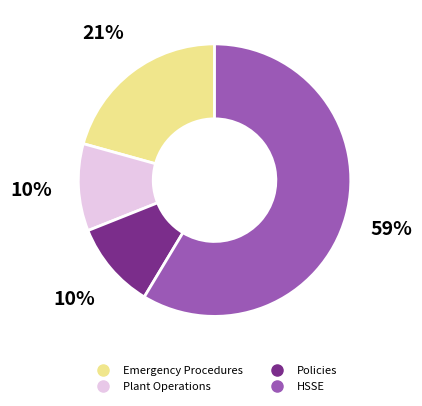

Do Policies and HSSE together represent more than half of the pie?

Yes